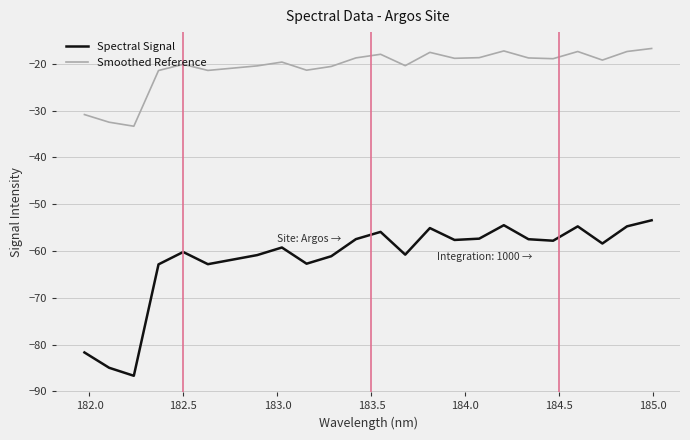

List the series in order of their peak value, highest first.

Smoothed Reference, Spectral Signal